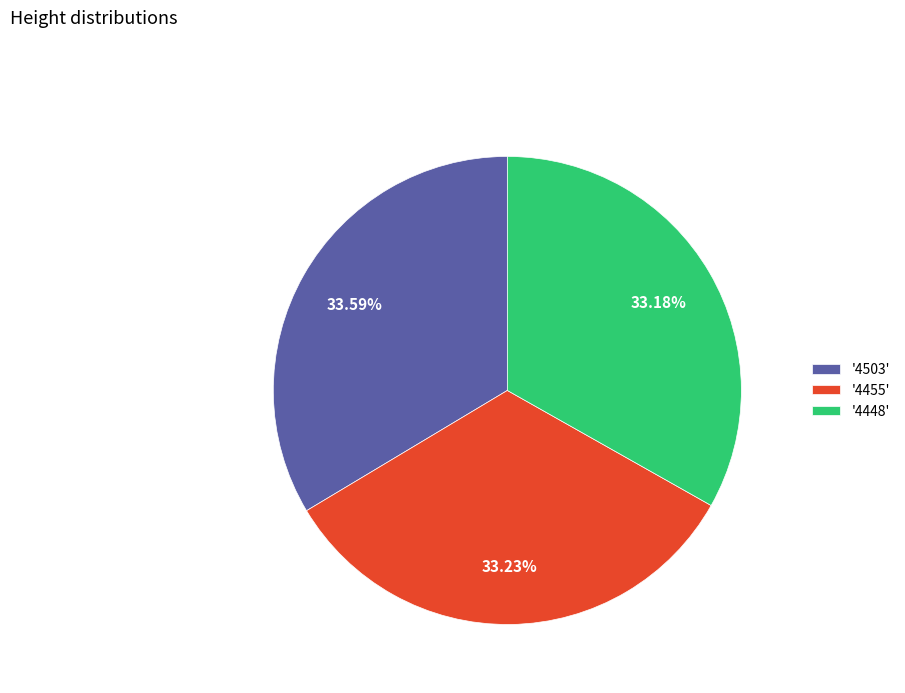

Is there a majority slice in this chart?

No